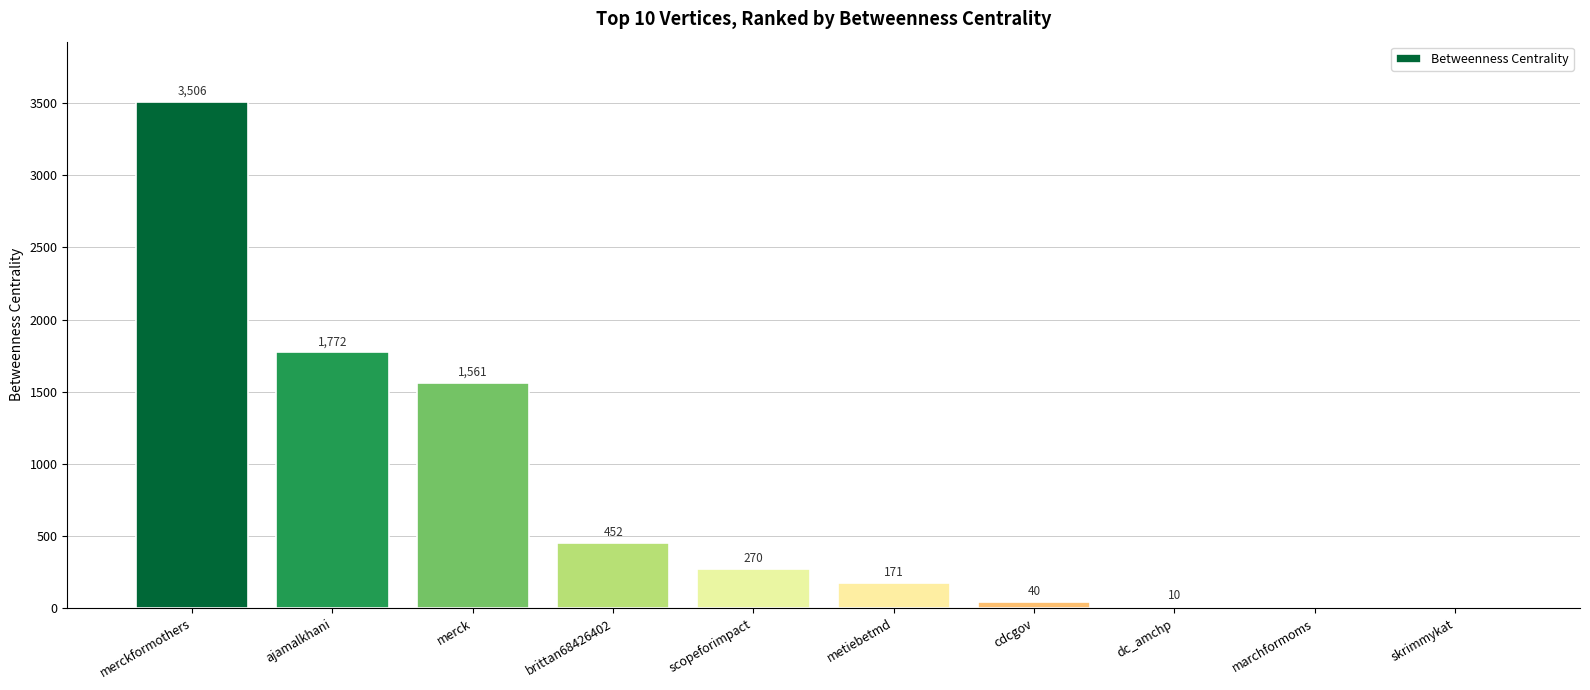

True or false: the data shows 393 at scopeforimpact.

False